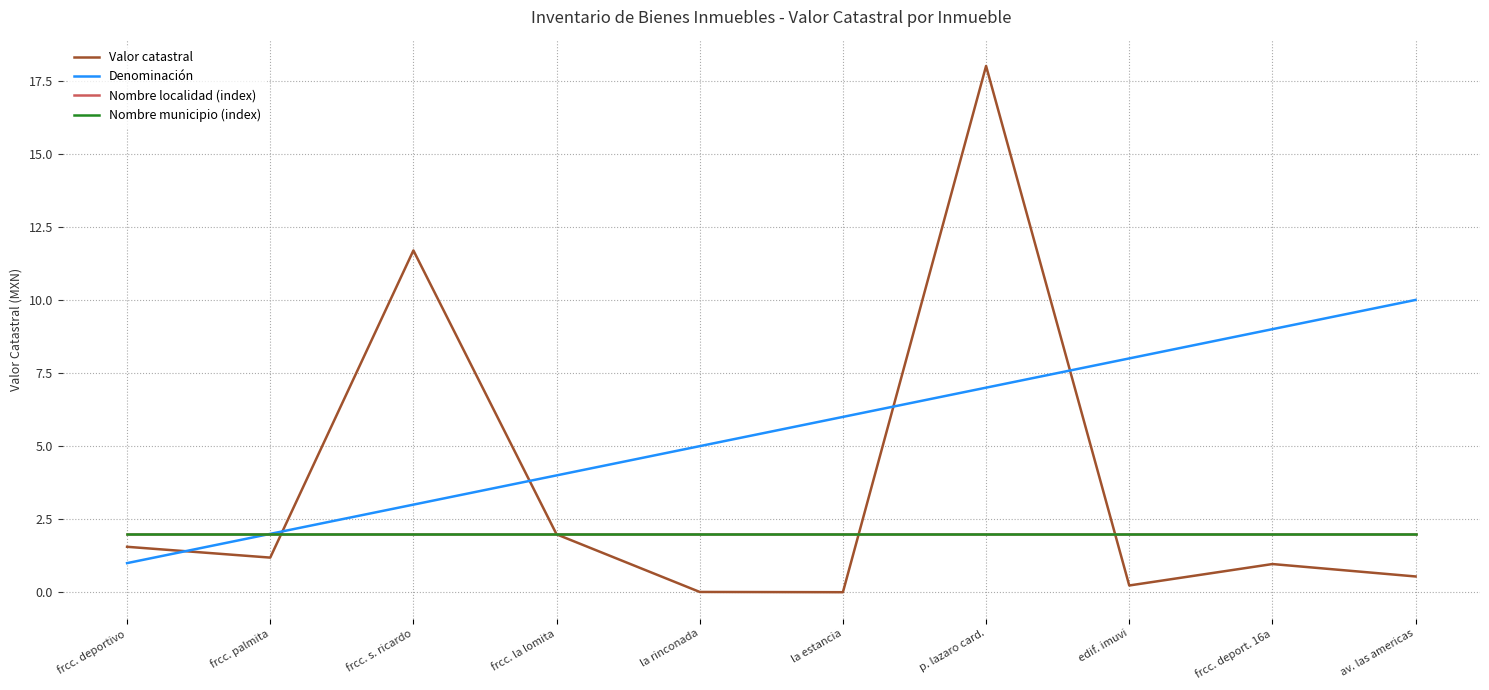

Is this an area chart (filled region under the line)?

No